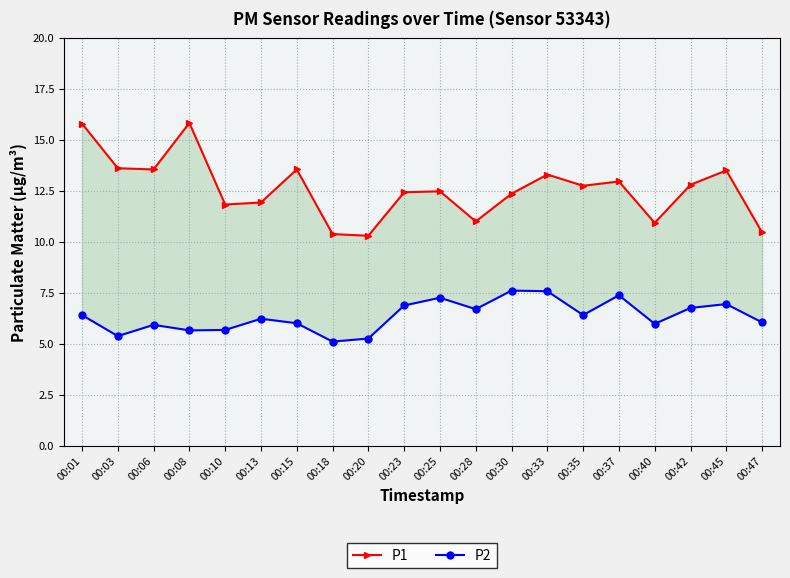

List the labels in order of P1 value, largest first.

00:08, 00:01, 00:03, 00:06, 00:15, 00:45, 00:33, 00:37, 00:42, 00:35, 00:25, 00:23, 00:30, 00:13, 00:10, 00:28, 00:40, 00:47, 00:18, 00:20